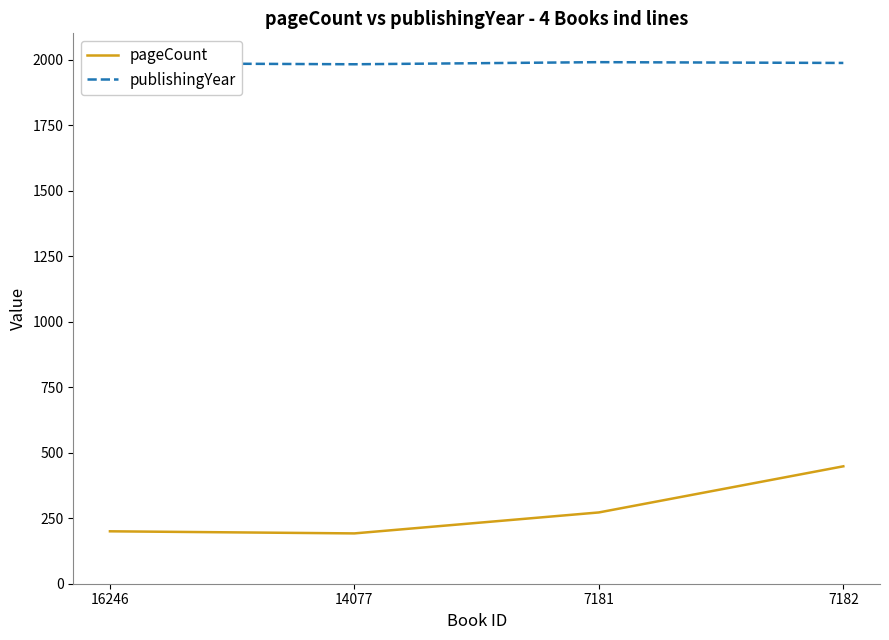

True or false: publishingYear and pageCount intersect in this chart.

False